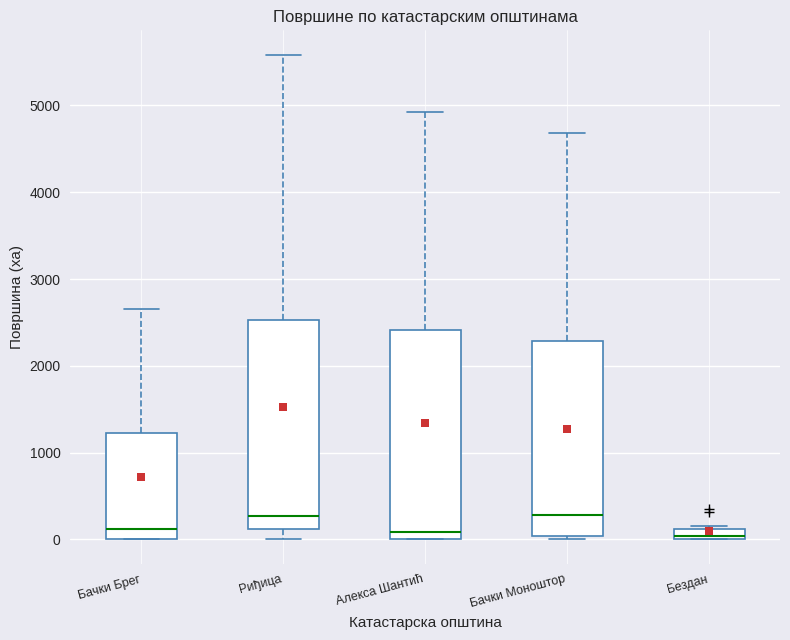

Where is the lower edge of the box for Бездан on the y-axis? The values are not printed on the chart, so give them approximately, as read against the axis.

0